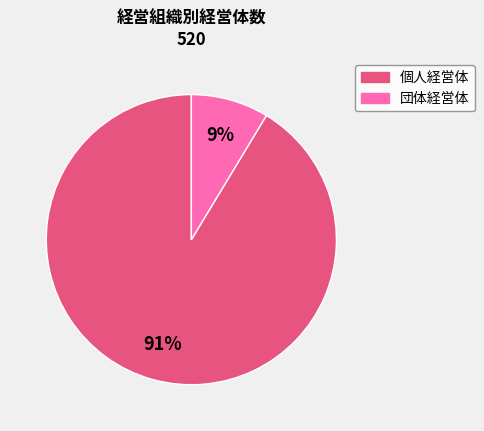

How many segments does this pie chart have?

2